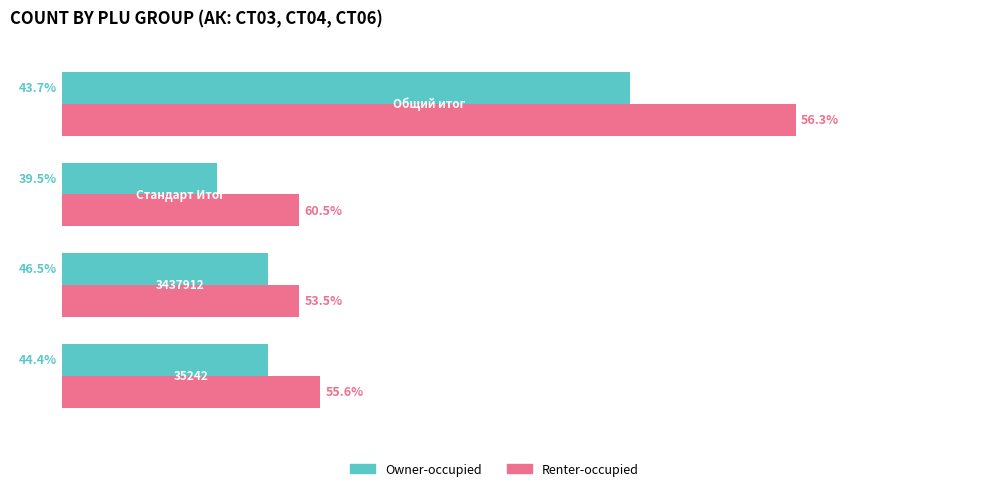

What are all the series names shown in the legend?

Owner-occupied, Renter-occupied